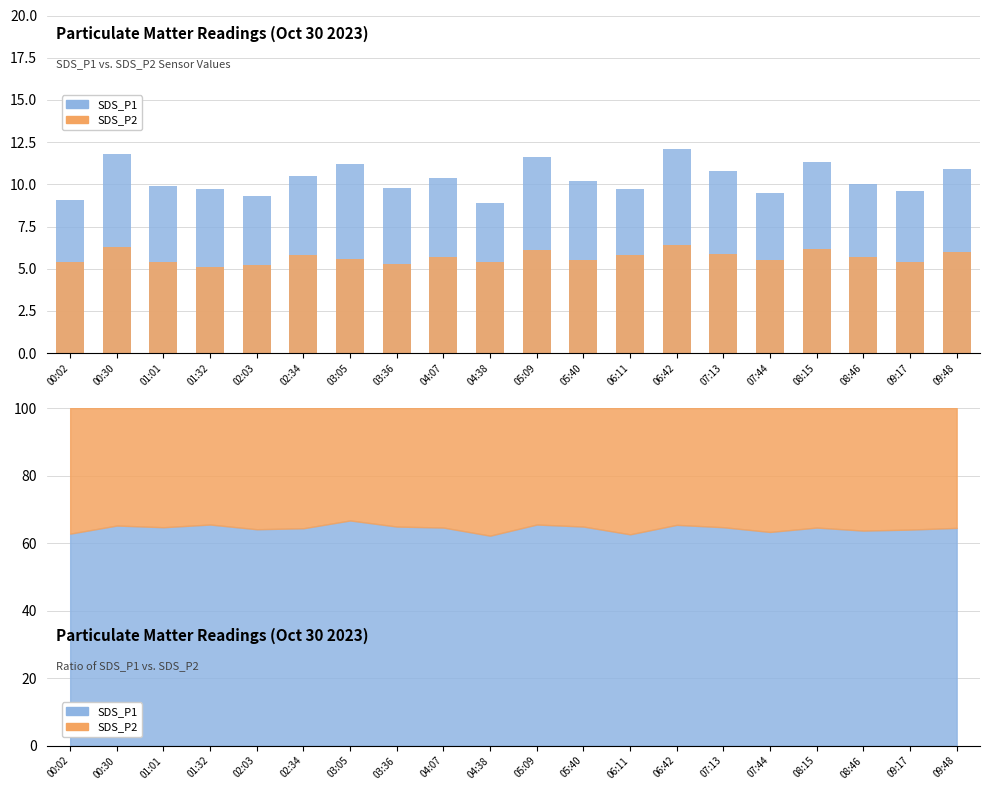

What is the label of the 12th bar from the left?

05:40